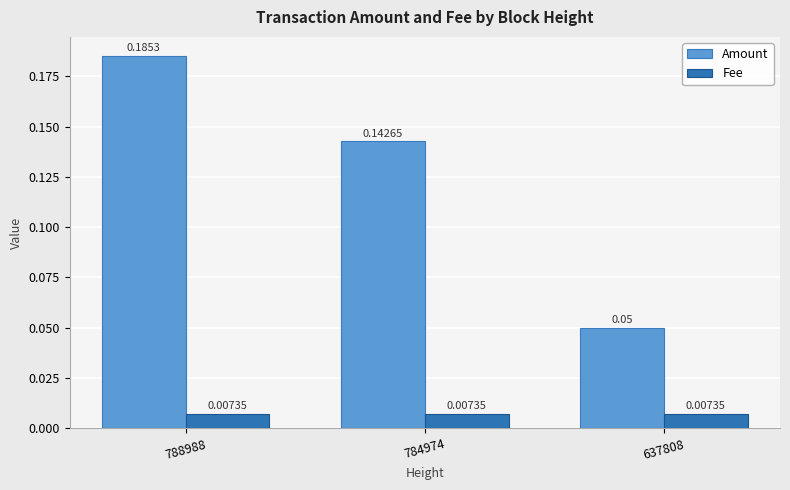

Which series has the widest spread of values?

Amount